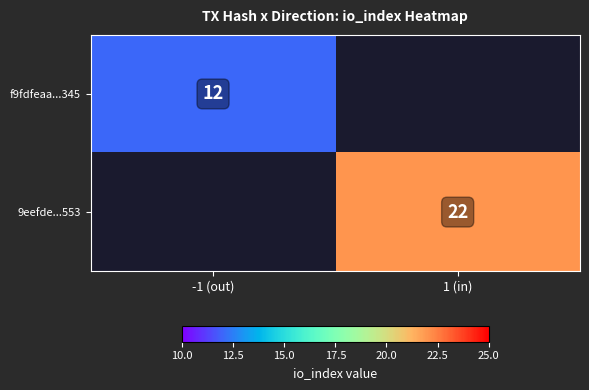

How many series are shown in this chart?

2